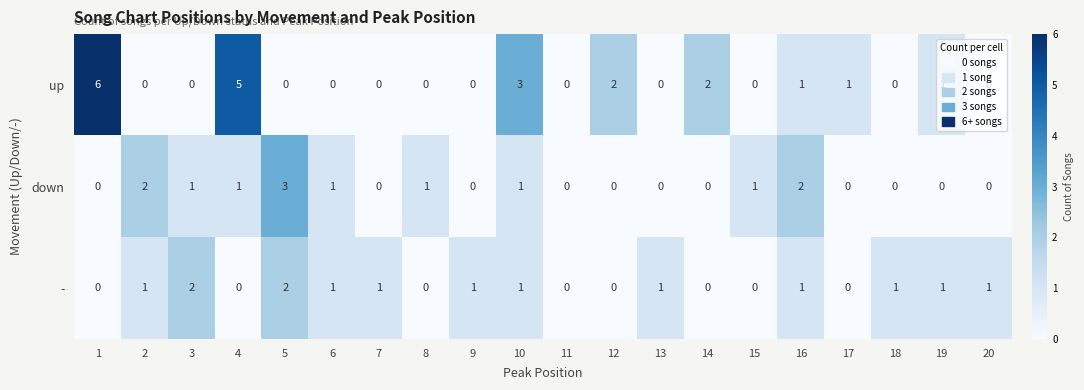

List the series in order of their peak value, highest first.

up, down, -